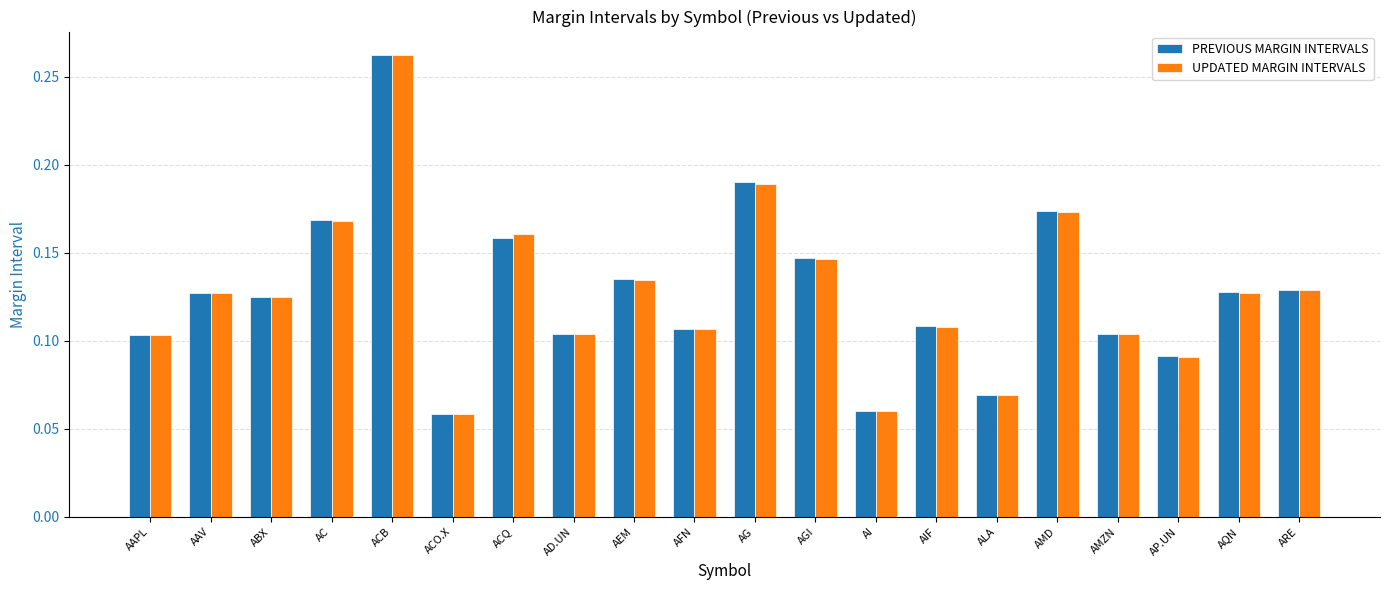

The UPDATED MARGIN INTERVALS series shows 0.2 at AGI. True or false?

False